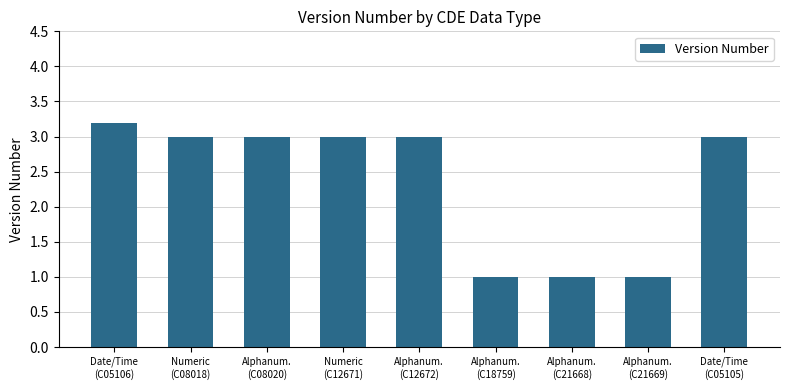

What is the value of the 8th bar from the left?

1.0